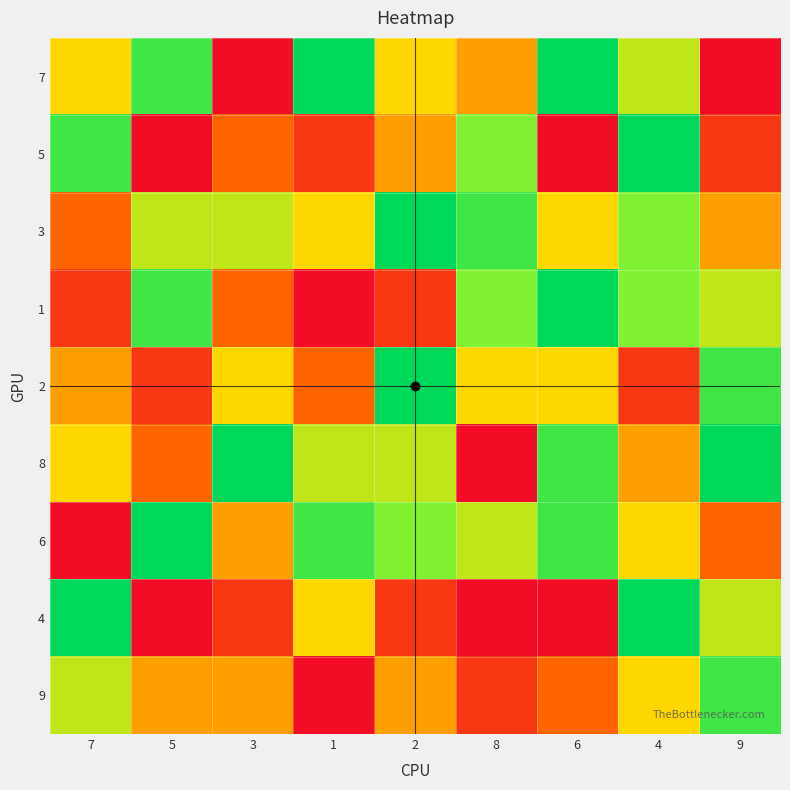

Which series has the largest range (max minus min)?

7